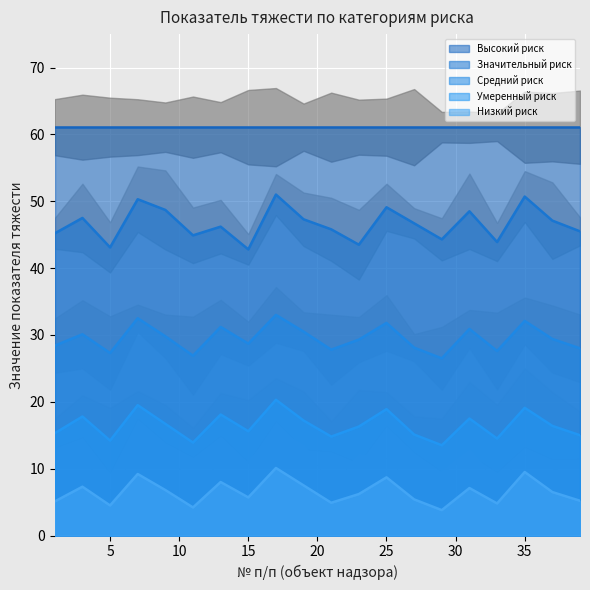

Where is Средний риск nearest to the value 29?

15